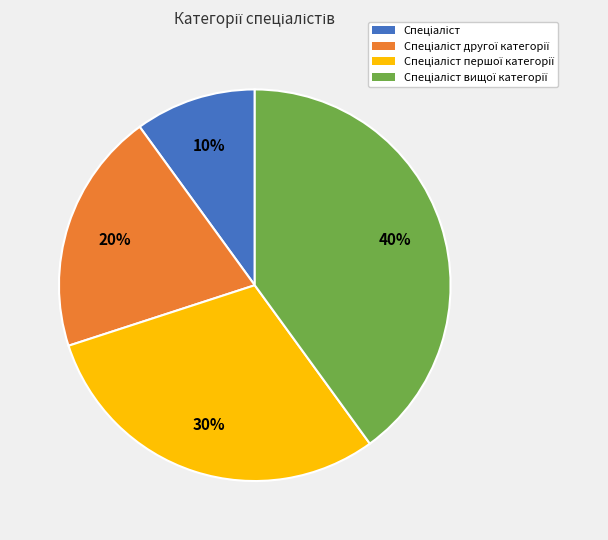

To the nearest percent, what is the difference between the largest and smallest slice percentages?

30%